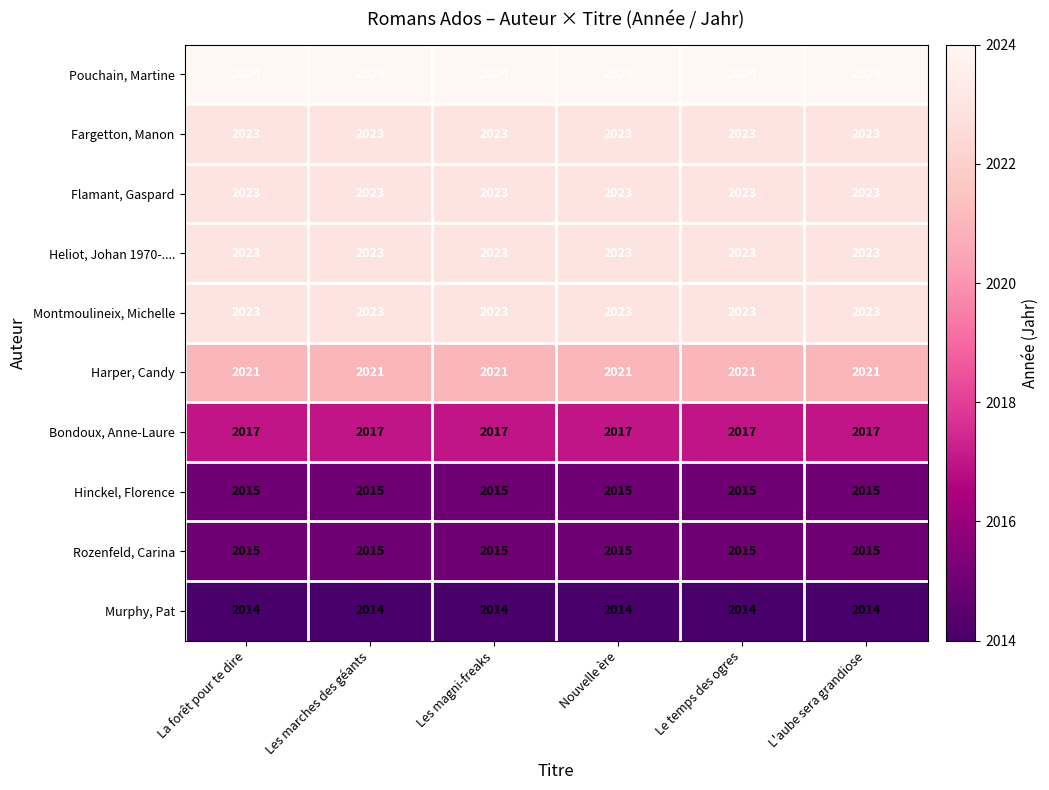

What is the average value of the Flamant, Gaspard series?

2023